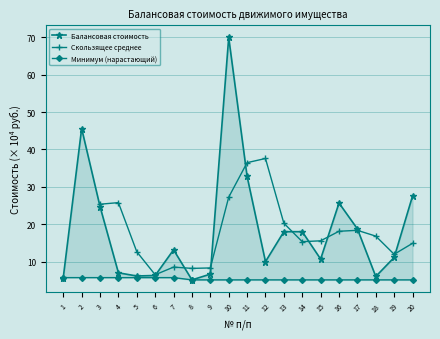

Between 4 and 10, which is larger?

10